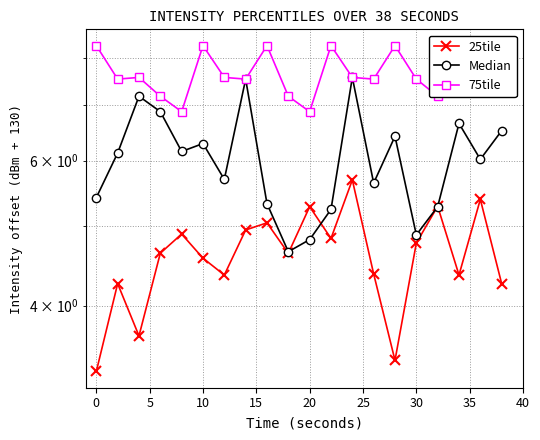

Between −5 and 40, which series saw the biggest shift?

25tile